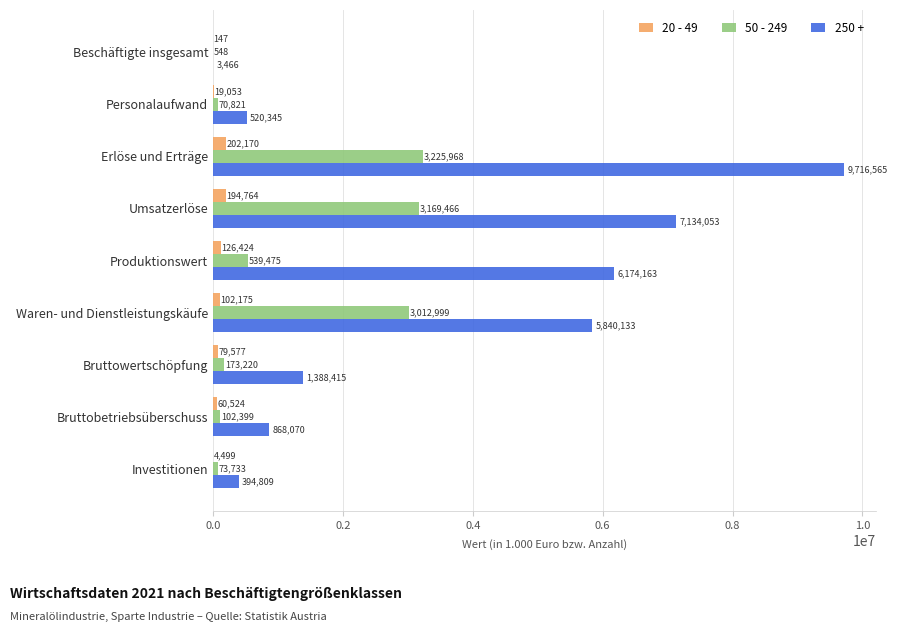

How many series are shown in this chart?

3